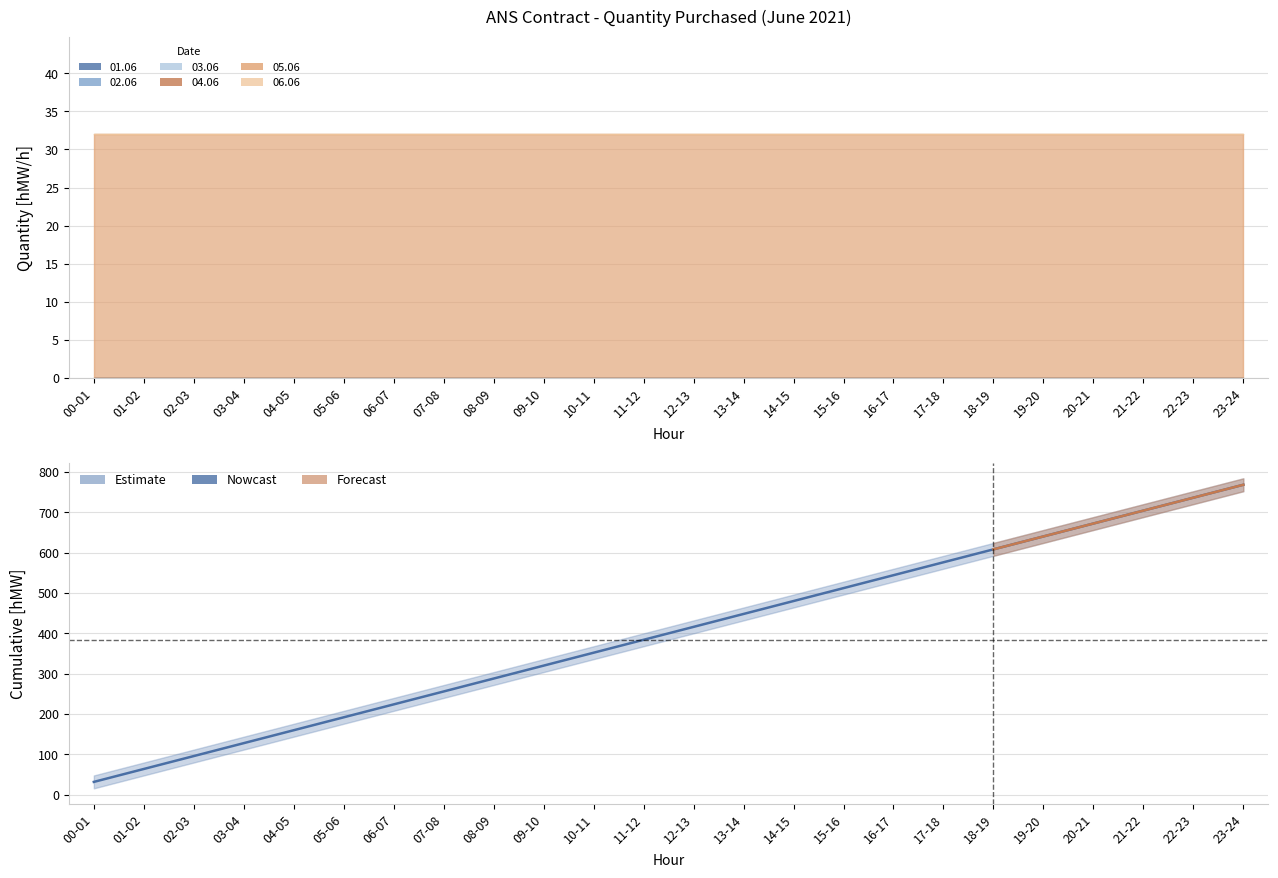

What is the ratio of the value at 06-07 to the value at 13-14?

0.5